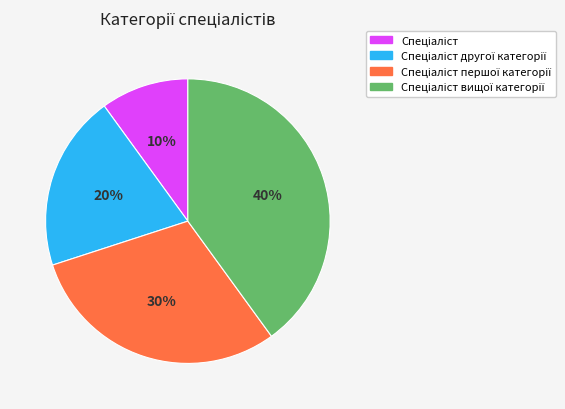

To the nearest percent, what is the difference between the largest and smallest slice percentages?

30%